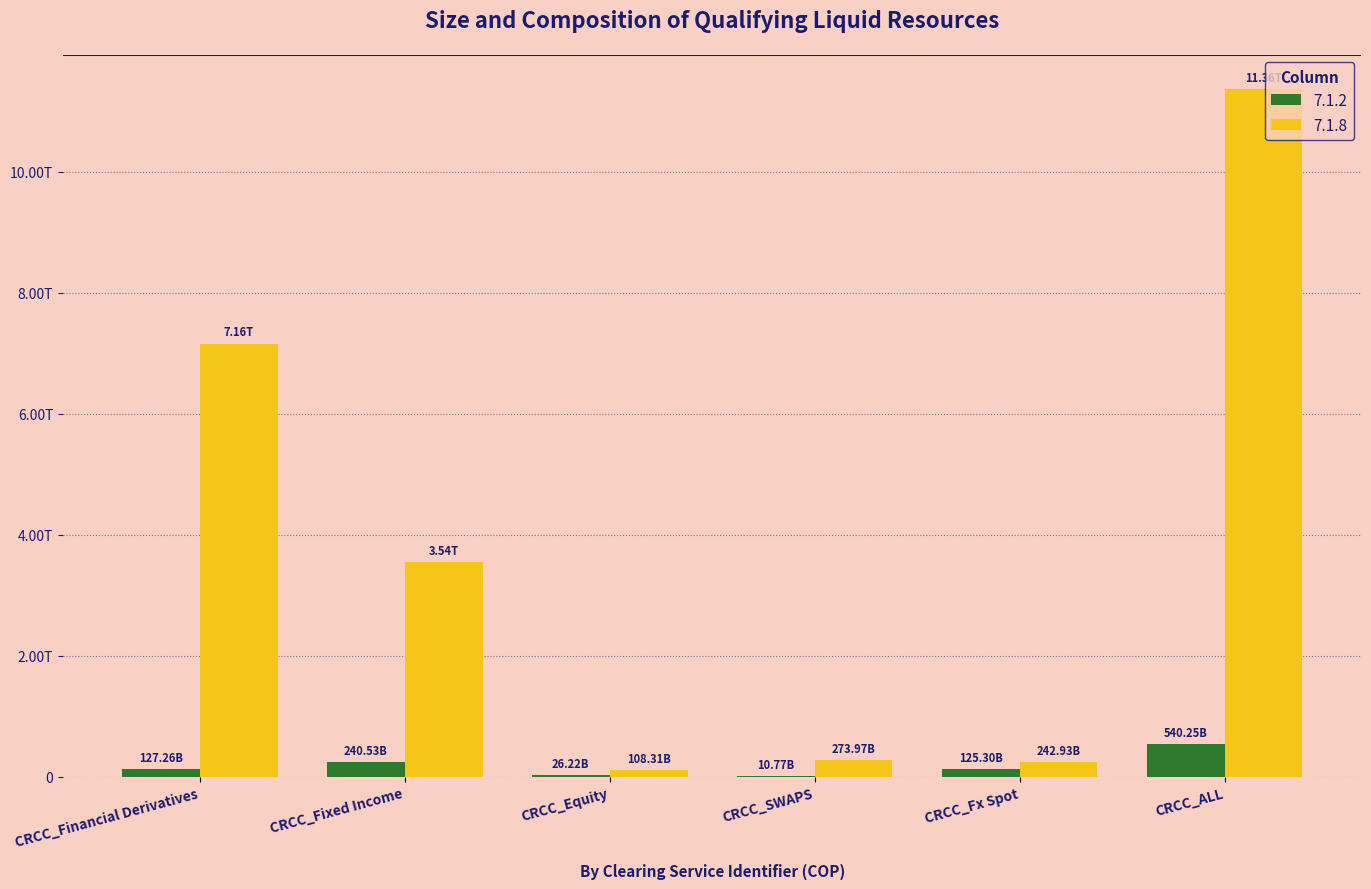

What is the label of the 4th bar from the left?

CRCC_SWAPS